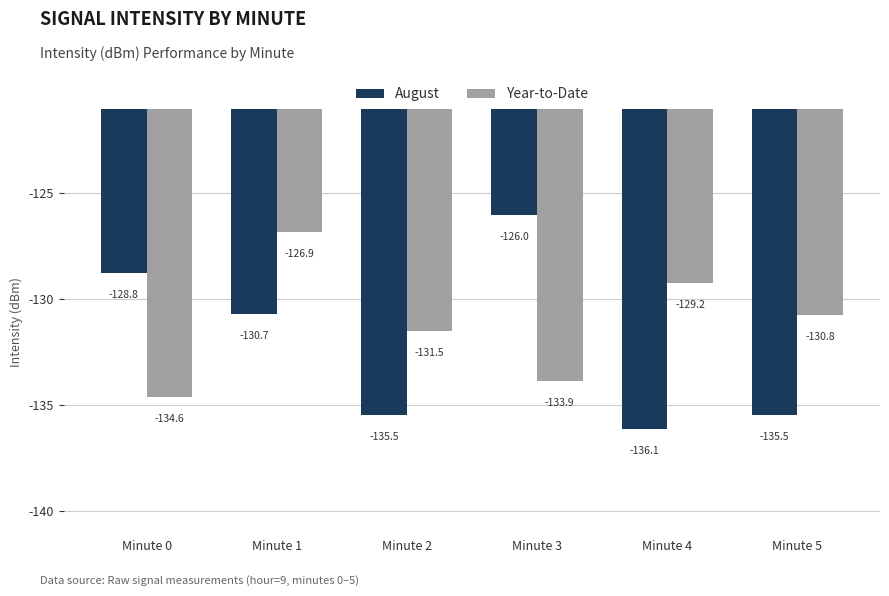

What is the sum of the August values at Minute 1 and Minute 3?

-256.8